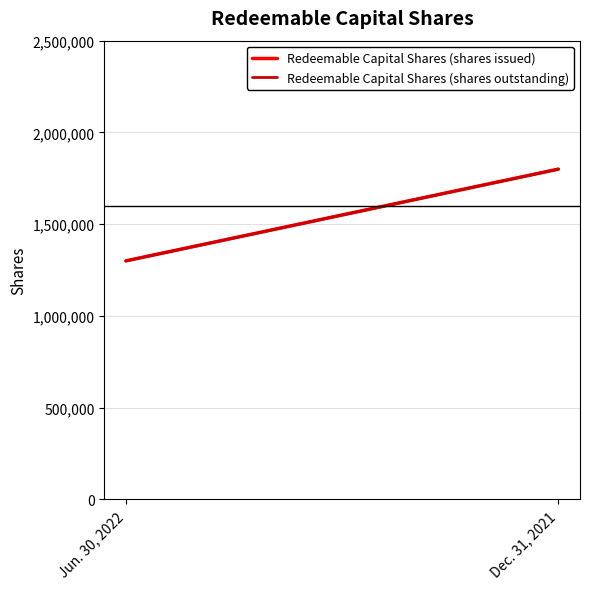

Reading left to right, extract all data points from this chart.

Redeemable Capital Shares (shares issued): 1300000	1800000
Redeemable Capital Shares (shares outstanding): 1300000	1800000